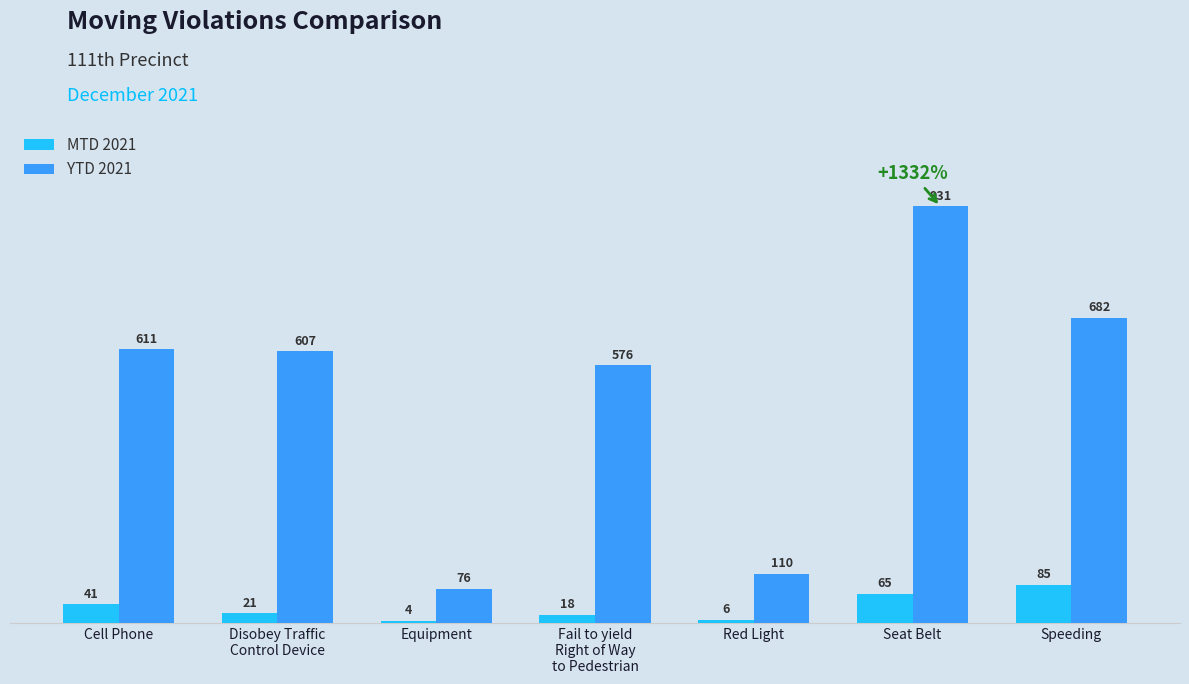

Where is MTD 2021 nearest to the value 44?

Cell Phone